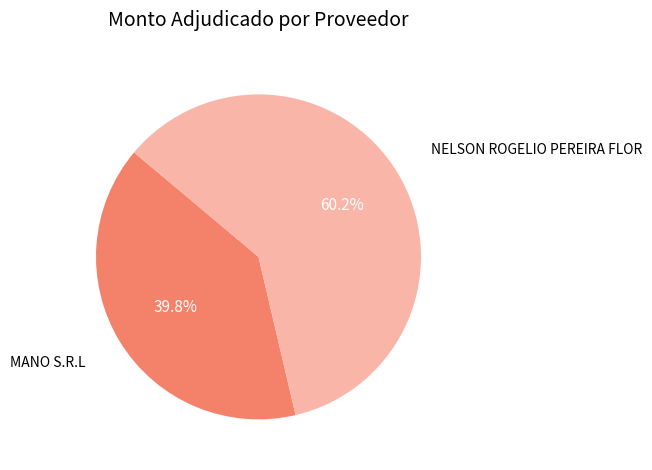

To the nearest percent, what is the difference between the NELSON ROGELIO PEREIRA FLOR and MANO S.R.L slice percentages?

20%